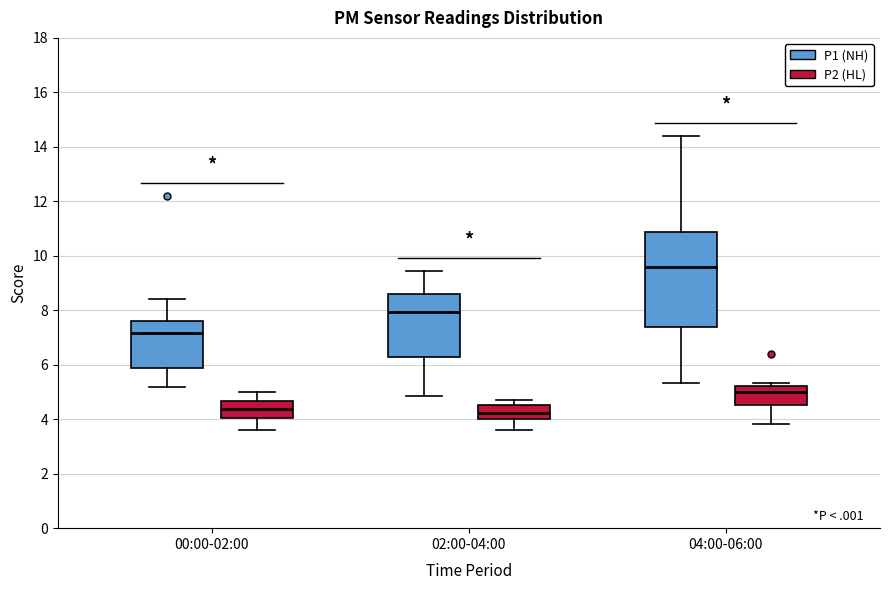

Reading left to right, read every box against the y-axis: the position of its median line, the range the box covers, and the ends of its whiskers. The values are not printed on the chart, so give them approximately, as read against the axis.

00:00-02:00 (P1 (NH)): median 7.2, box 5.8 to 7.6, whiskers 5.2 to 8.4
00:00-02:00 (P2 (HL)): median 4.4, box 4.0 to 4.6, whiskers 3.6 to 5.0
02:00-04:00 (P1 (NH)): median 8.0, box 6.4 to 8.6, whiskers 4.8 to 9.4
02:00-04:00 (P2 (HL)): median 4.2, box 4.0 to 4.6, whiskers 3.6 to 4.8
04:00-06:00 (P1 (NH)): median 9.6, box 7.4 to 10.8, whiskers 5.4 to 14.4
04:00-06:00 (P2 (HL)): median 5.0, box 4.6 to 5.2, whiskers 3.8 to 5.4